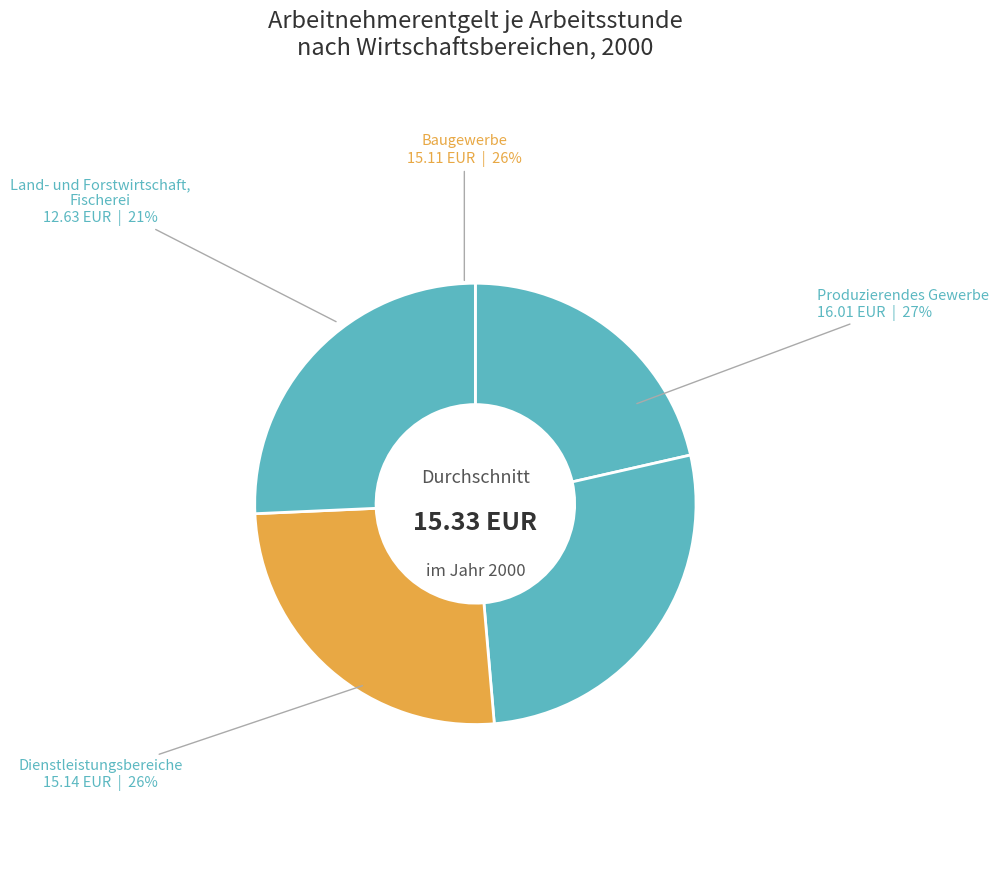

To the nearest percent, what percentage of the pie is Dienstleistungsbereiche?

26%